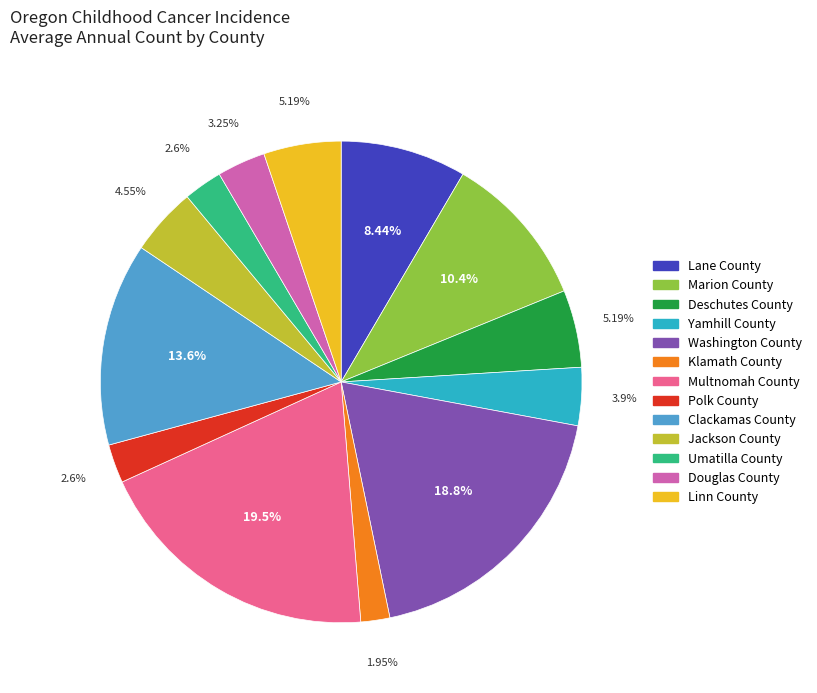

To the nearest percent, what is the average slice percentage?

8%